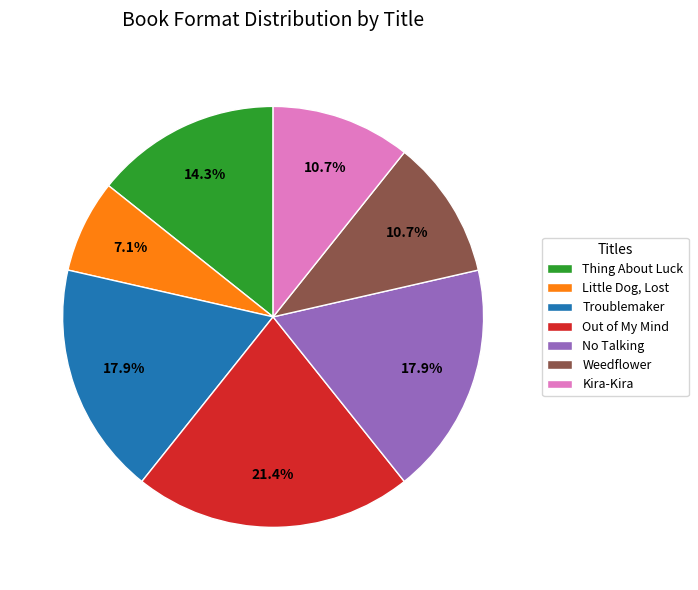

To the nearest percent, what is the difference between the largest and smallest slice percentages?

14%